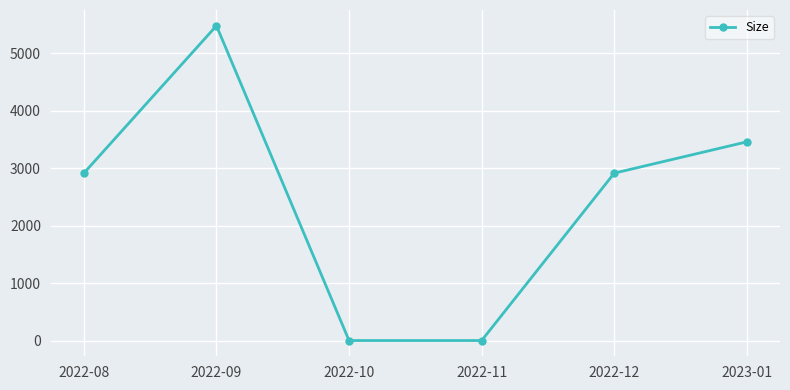

Which label corresponds to the largest value in the chart?

2022-09